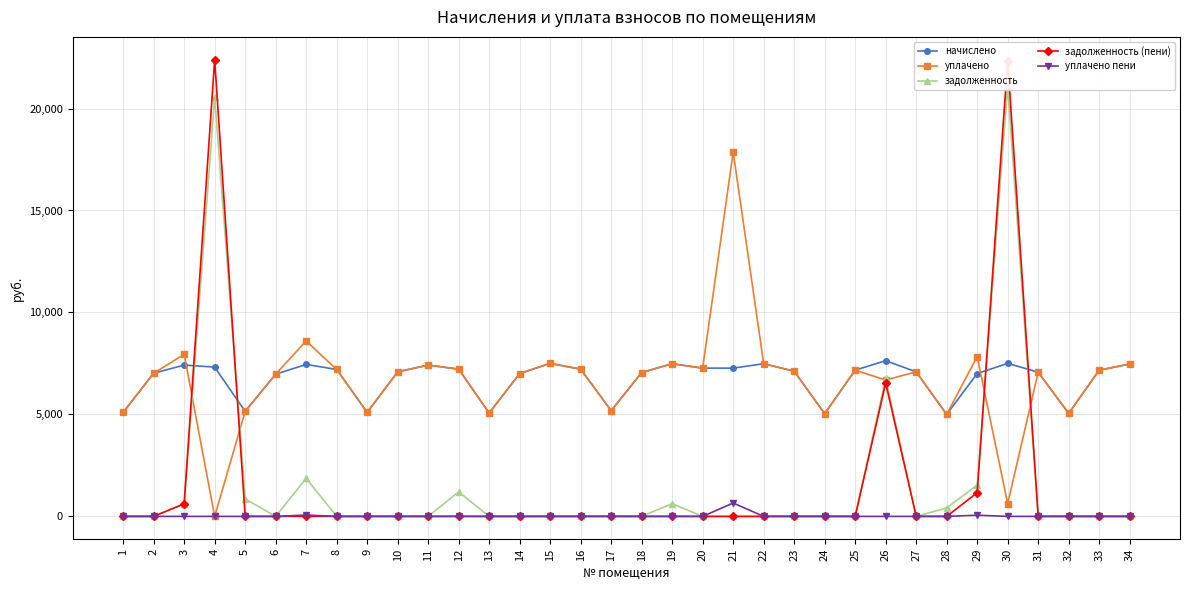

Is this an area chart (filled region under the line)?

No